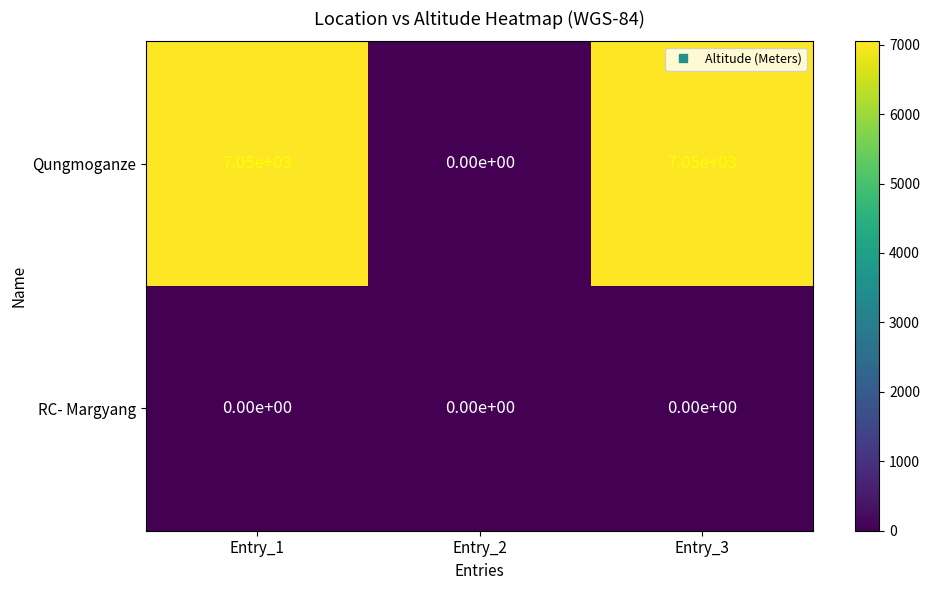

Reading right to left, extract all data points from this chart.

Qungmoganze: 7050	0	7050
RC- Margyang: 0	0	0